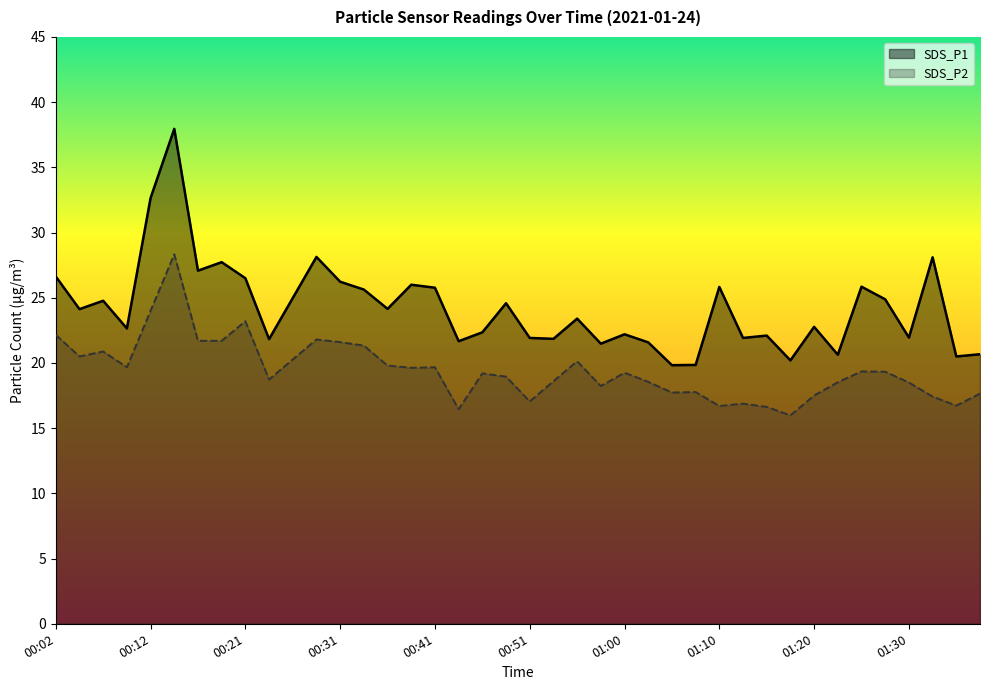

What is the approximate value of SDS_P2 at 00:56?

20.1